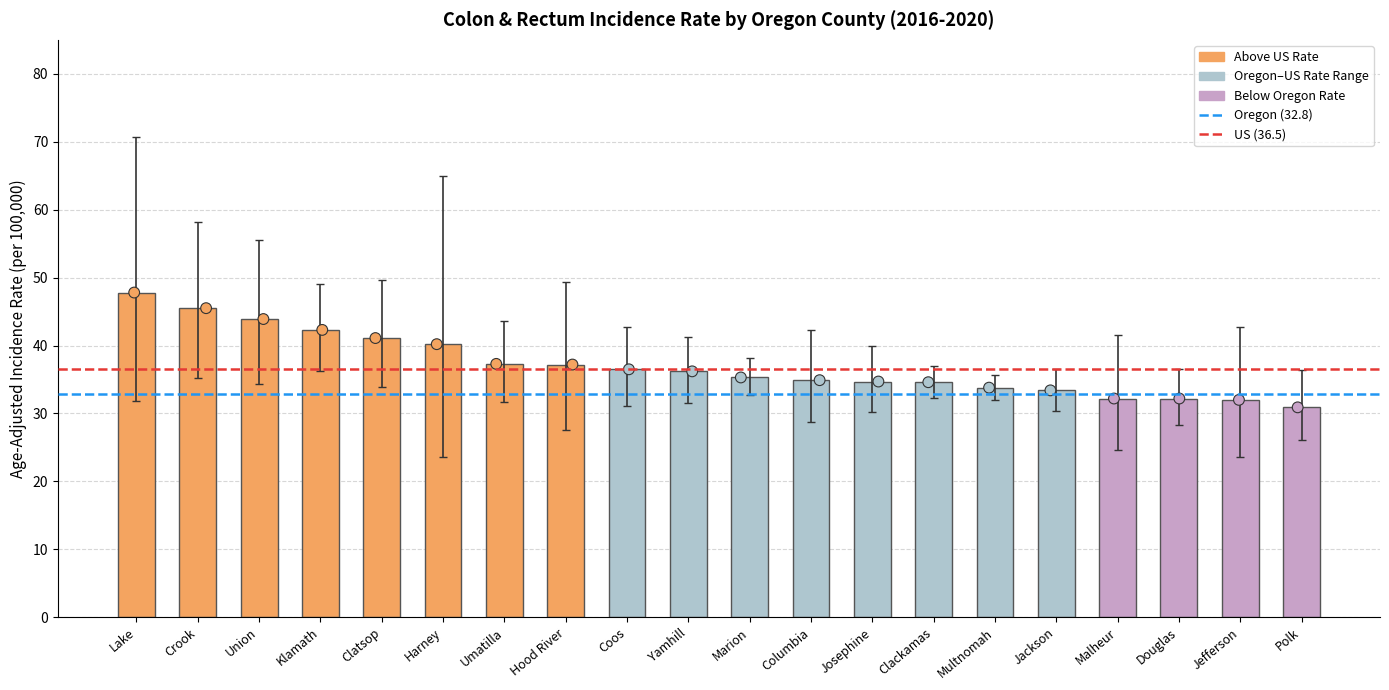

What is the change in value from Marion to Malheur?

-3.1